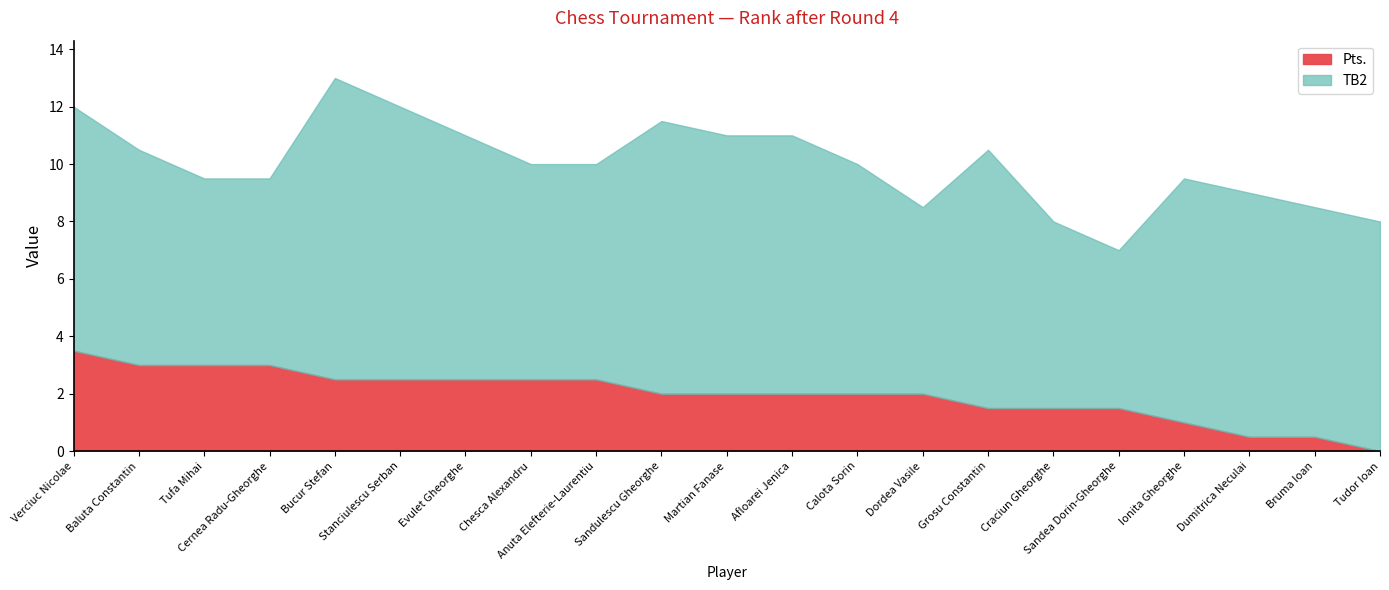

What is the label of the 11th point from the left?

Martian Fanase